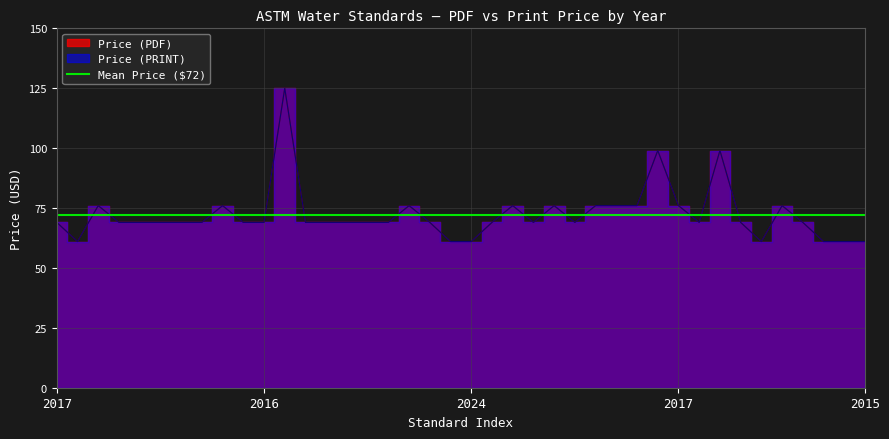

What is the value of the Price (PDF) point at the 19th from the left?

69